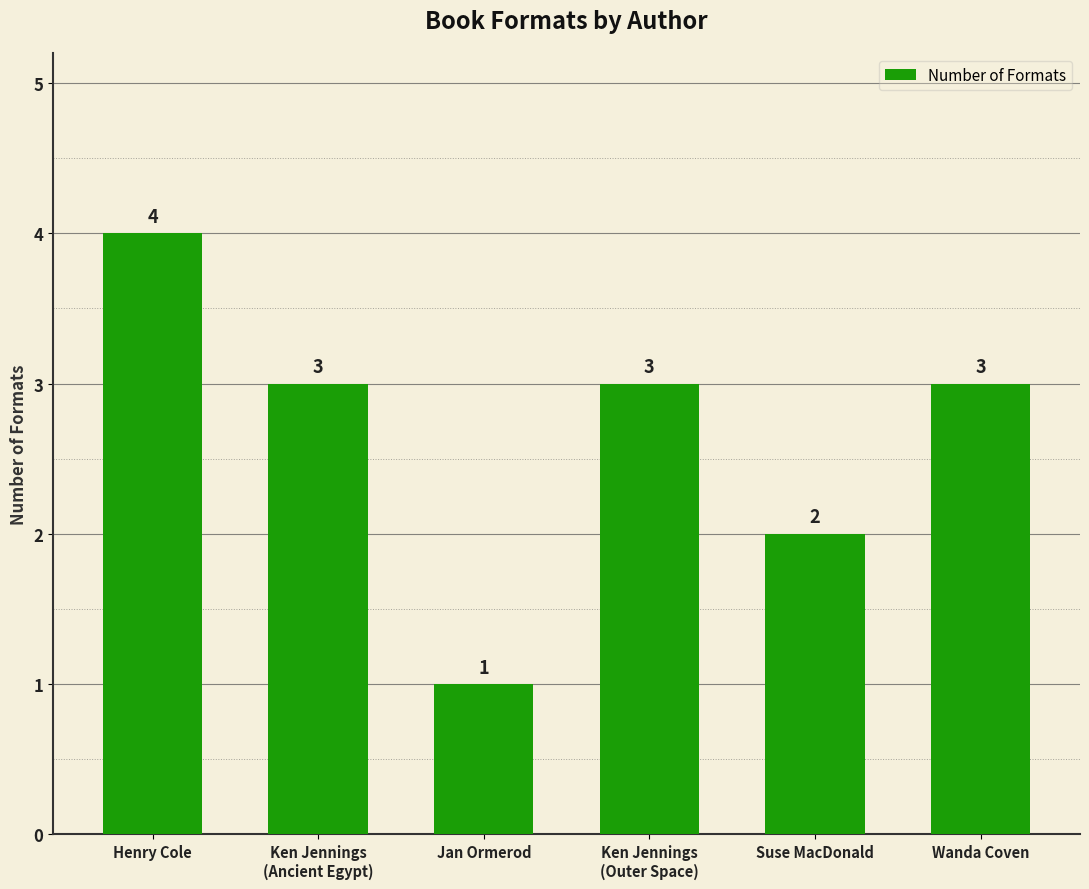

How many series are shown in this chart?

1